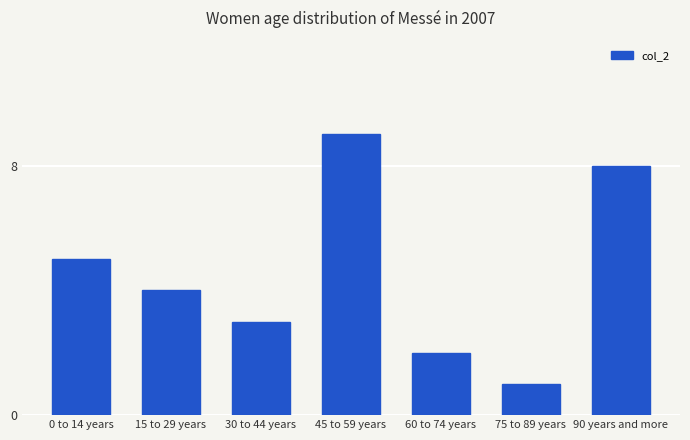

List the labels in order of value, smallest first.

75 to 89 years, 60 to 74 years, 30 to 44 years, 15 to 29 years, 0 to 14 years, 90 years and more, 45 to 59 years